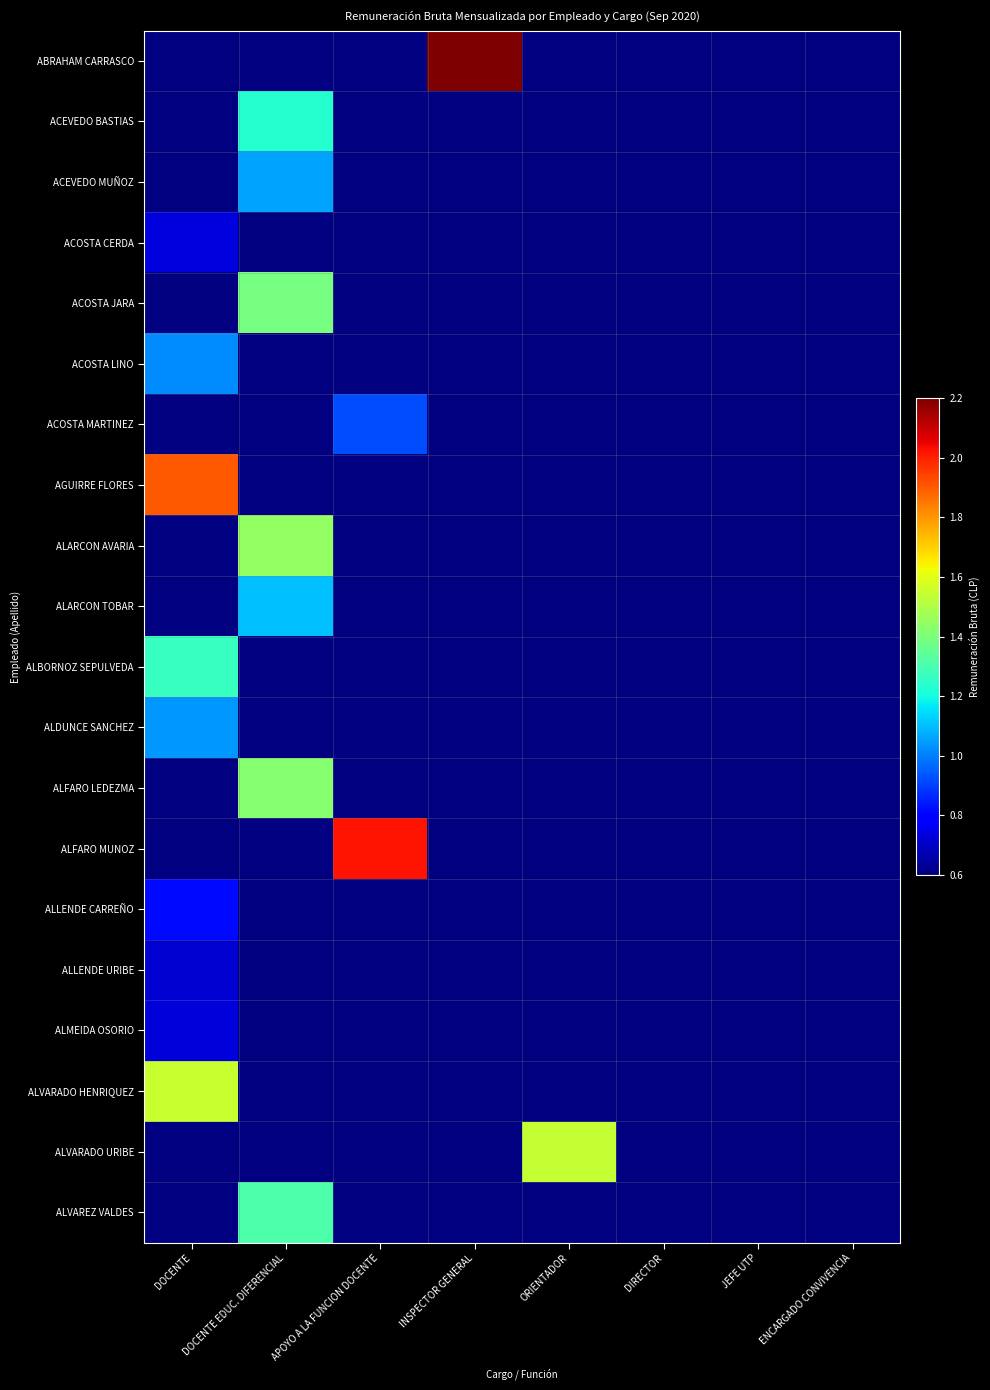

What is the smallest value displayed?

715405.0